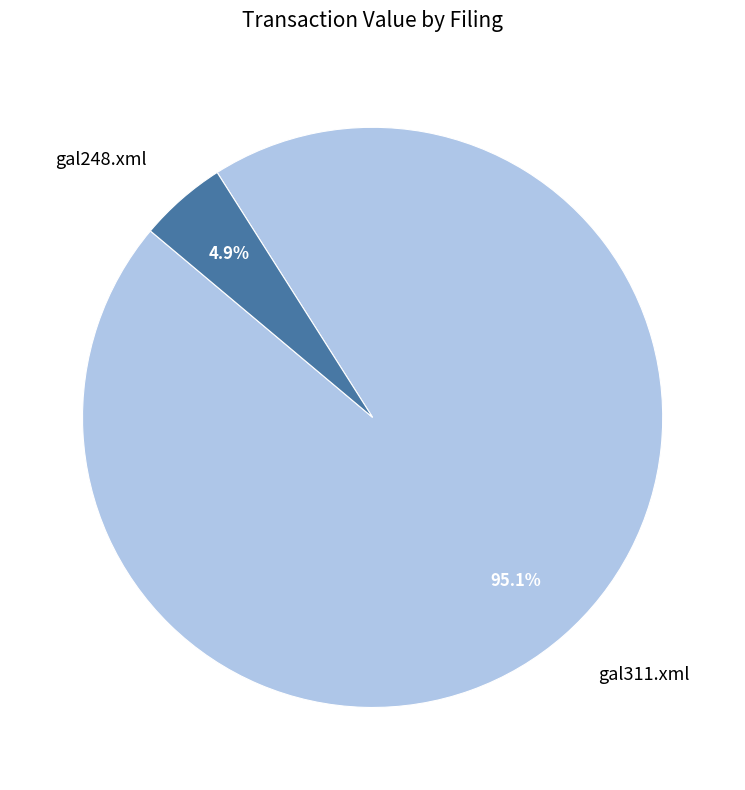

How many slices are in this pie chart?

2